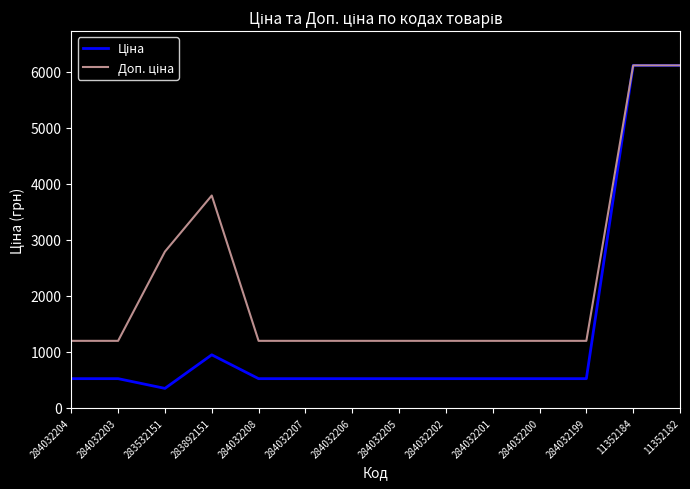

What is the total value across all series at 284032202?

1719.2